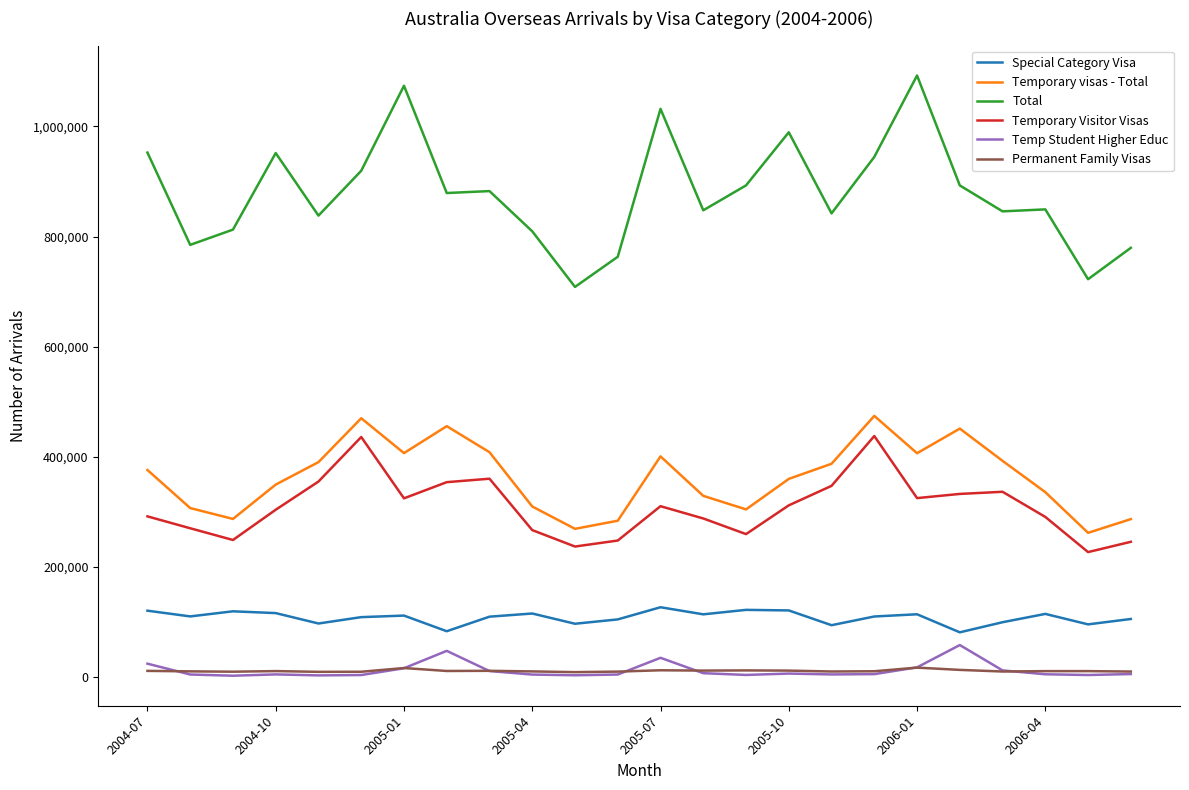

What is the maximum value for Special Category Visa?

127170